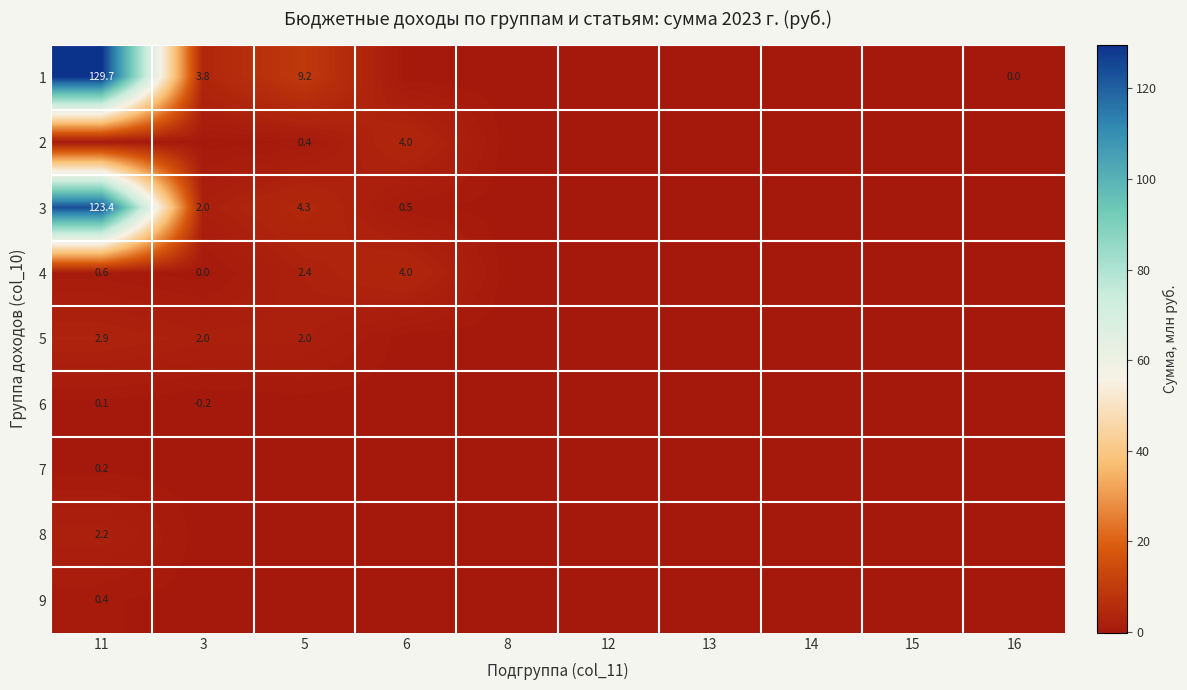

The 8 series shows 3.8 at 11. True or false?

False